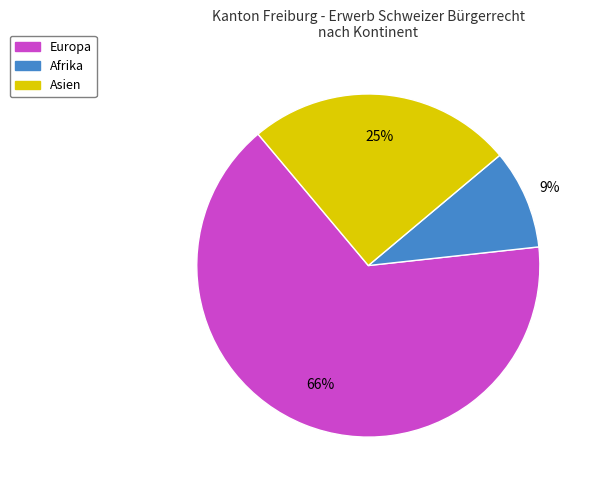

Count the number of slices in the pie.

3